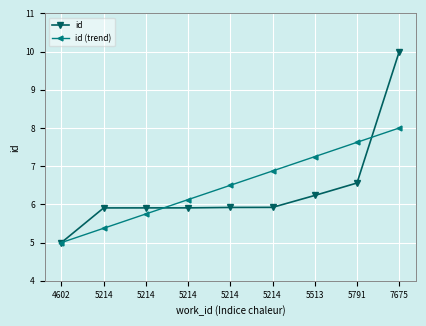

What are all the series names shown in the legend?

id, id (trend)